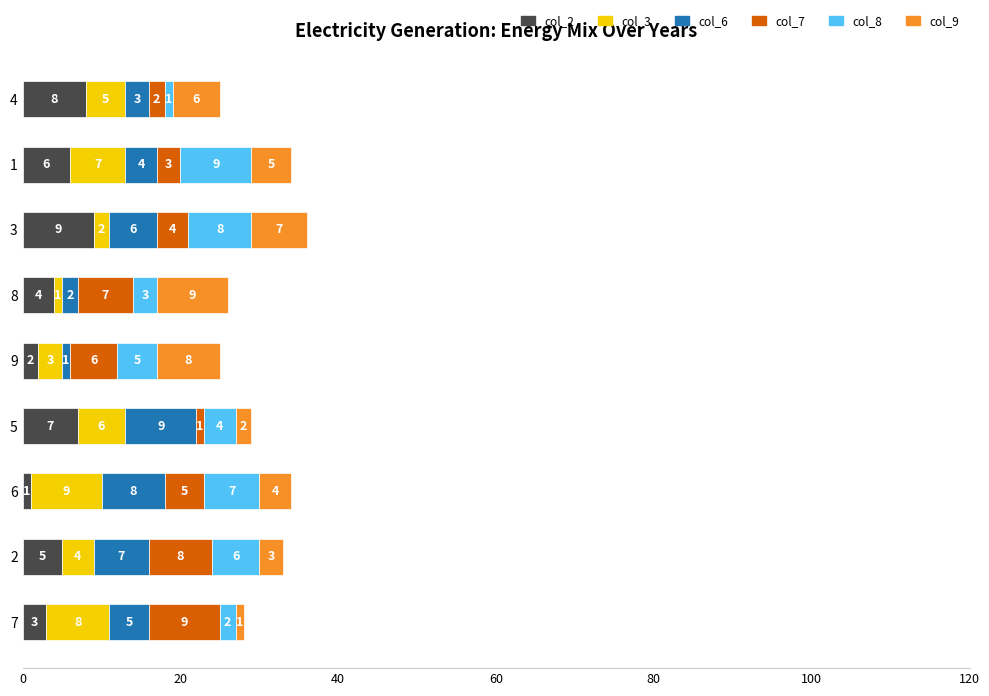

What is the total value across all series at 6?

34